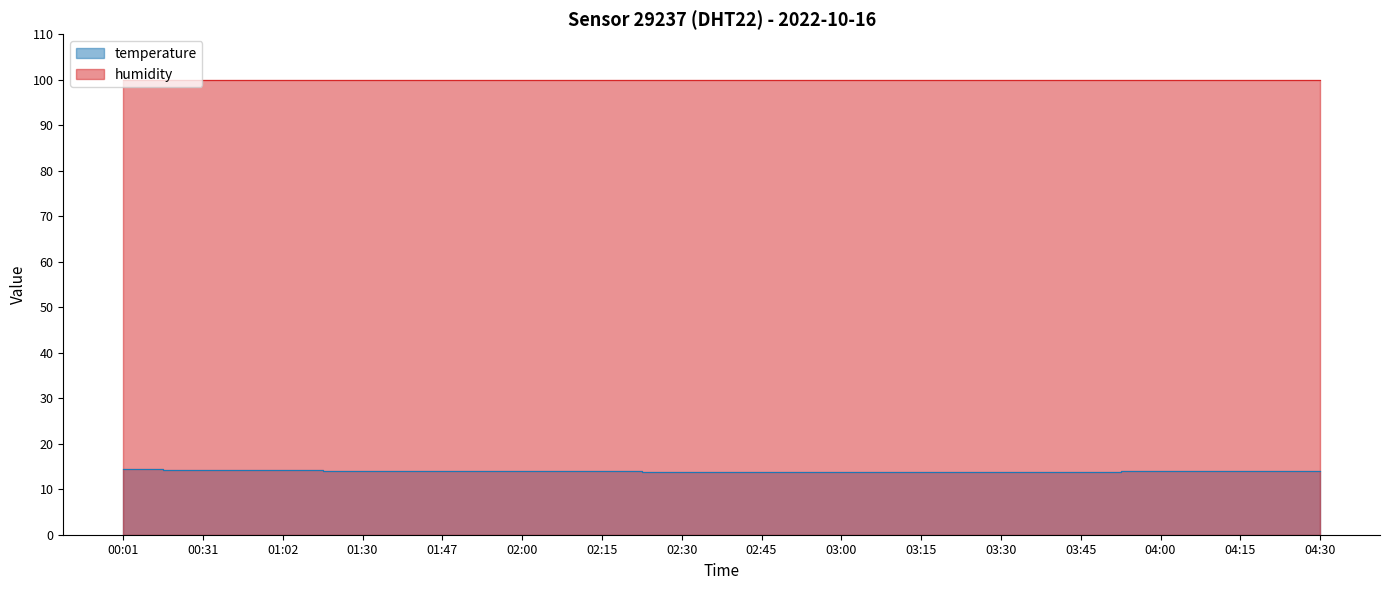

What are all the series names shown in the legend?

temperature, humidity